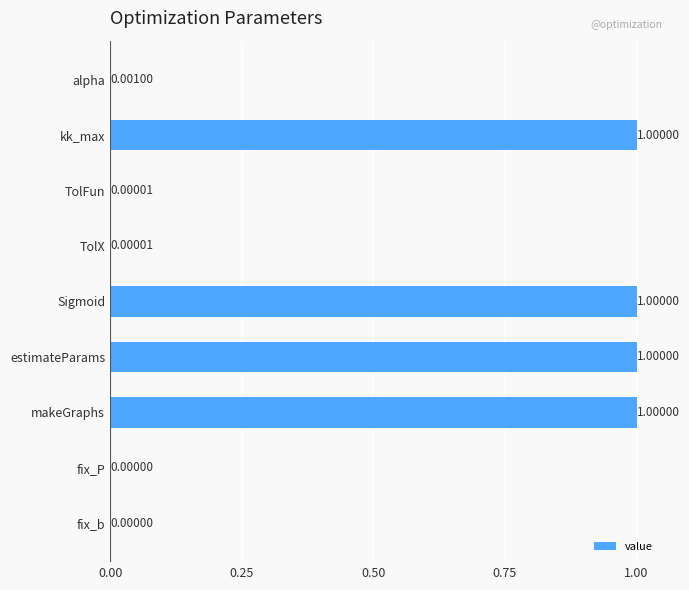

Which has a higher value, fix_P or kk_max?

kk_max